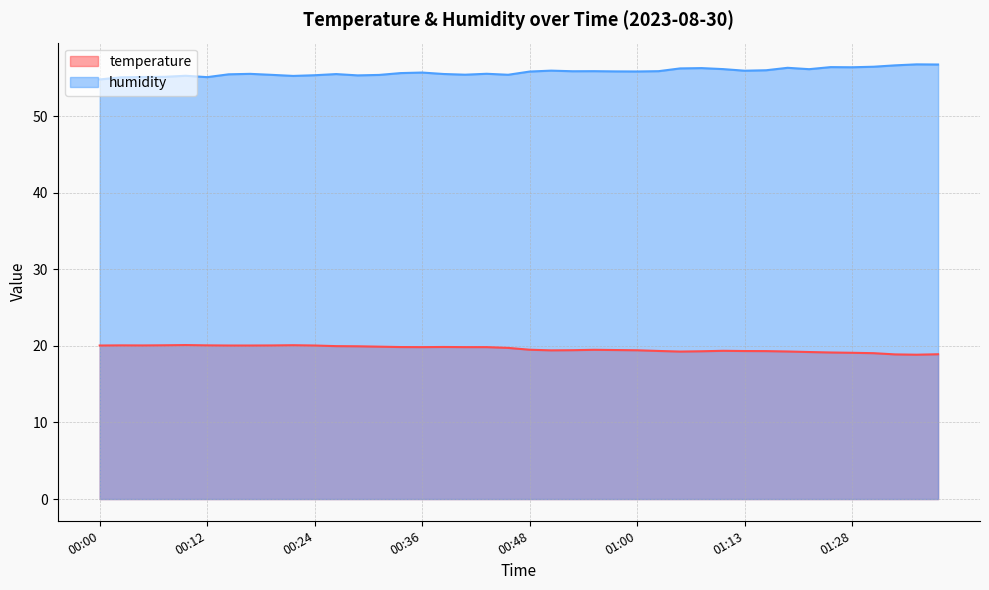

True or false: humidity and temperature intersect in this chart.

False